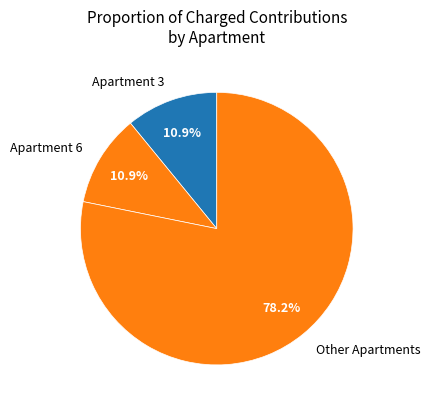

Which category has the biggest portion of the pie?

Other Apartments